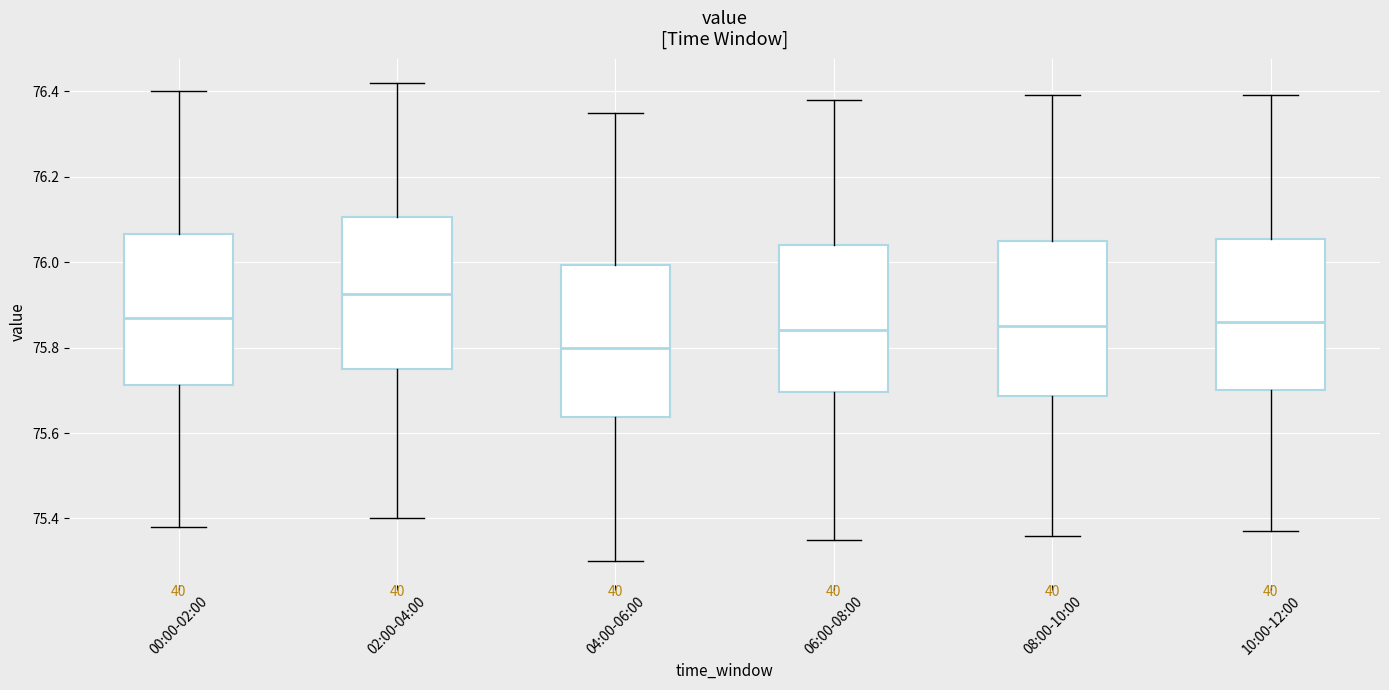

Where is the upper edge of the box for 00:00-02:00 on the y-axis? The values are not printed on the chart, so give them approximately, as read against the axis.

76.06